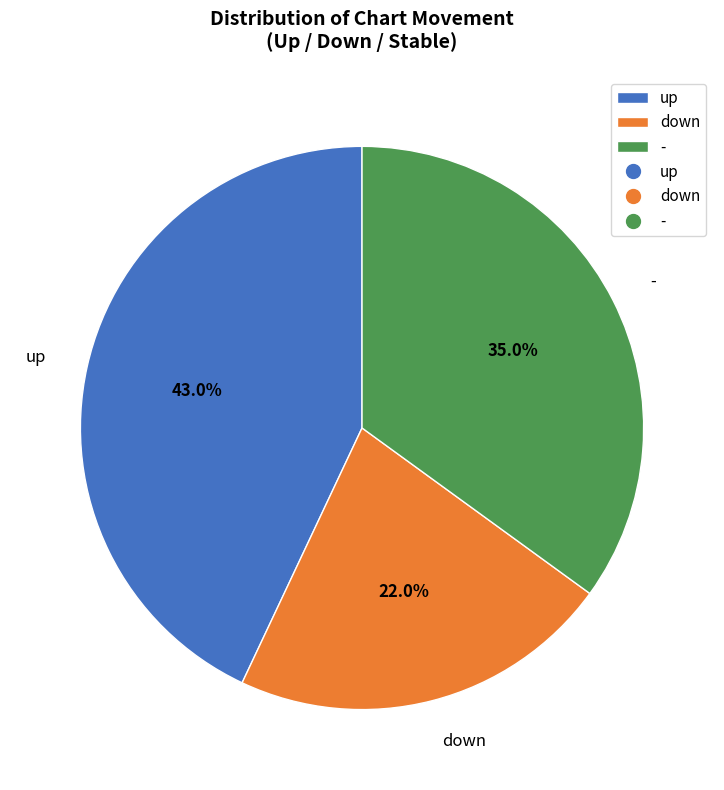

Rank the categories by value from lowest to highest.

down, -, up